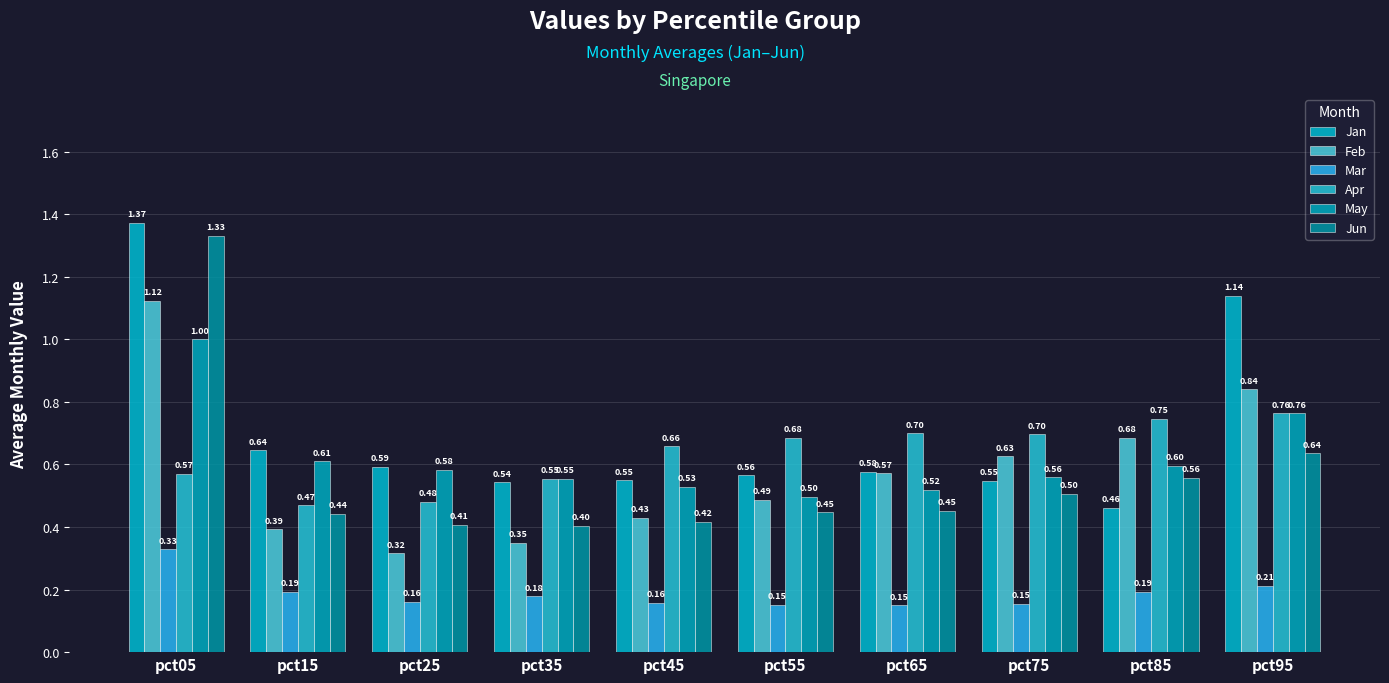

What is the average value of the Apr series?

0.6